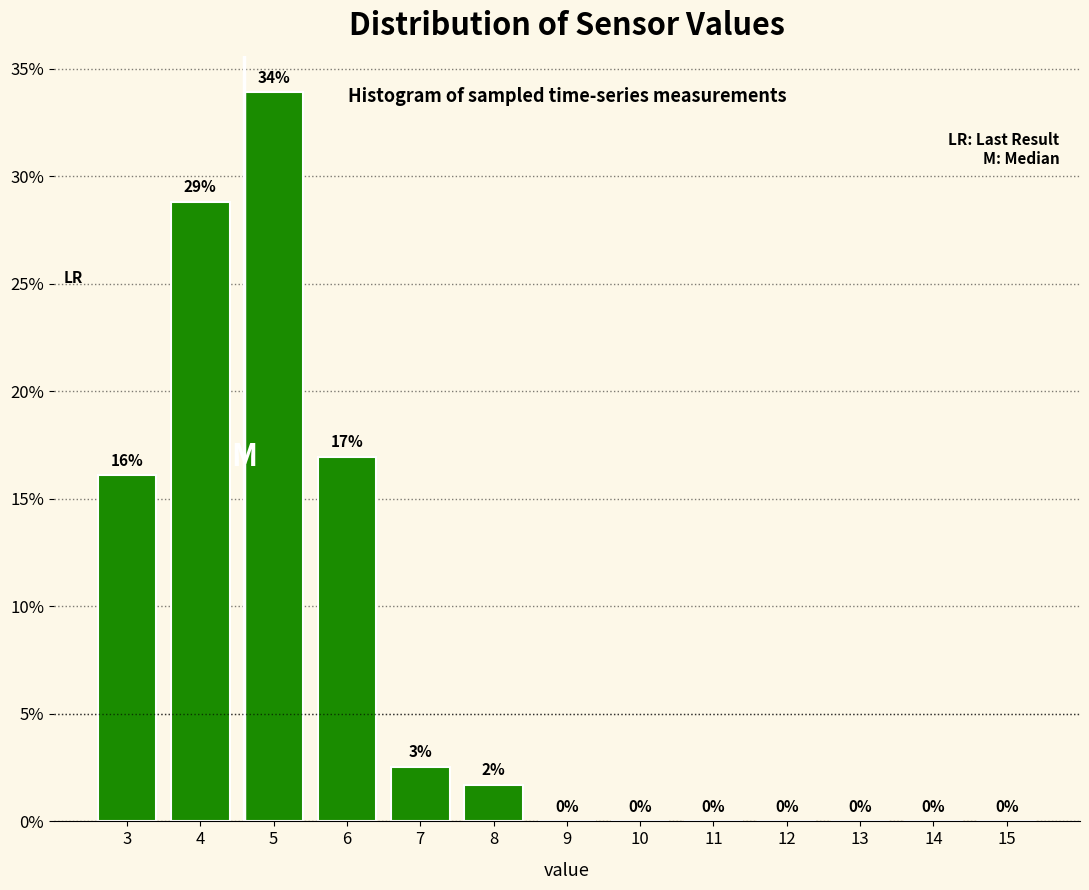

At which category does the chart reach its peak across all series?

5